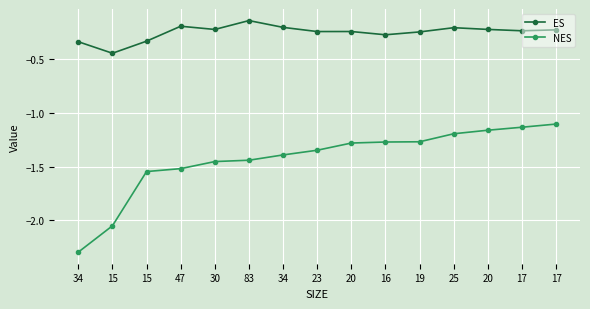

Which series has the largest total across all categories?

ES